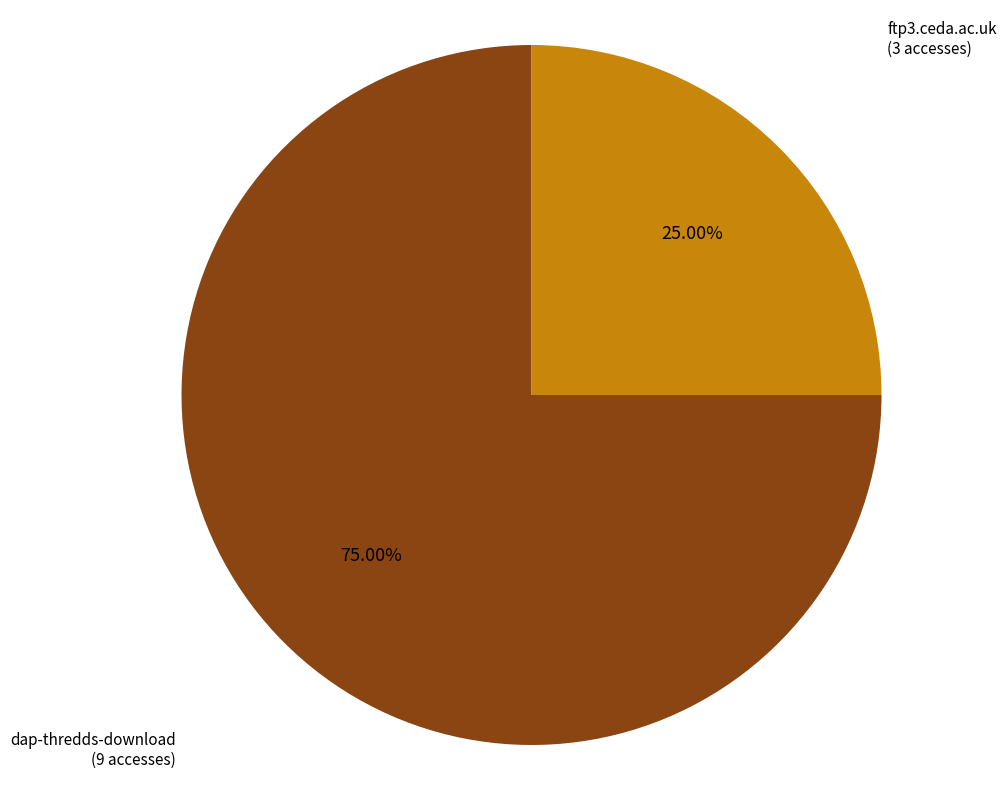

How many slices are in this pie chart?

2